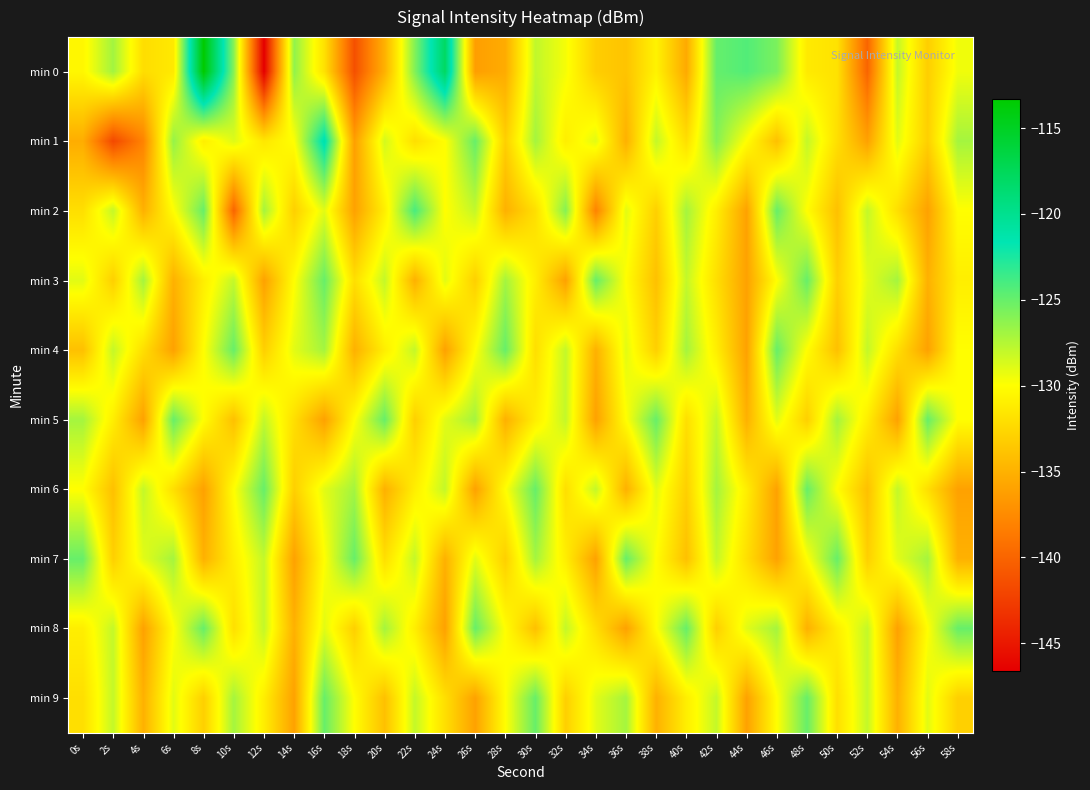

What is the greatest value displayed?

-113.3